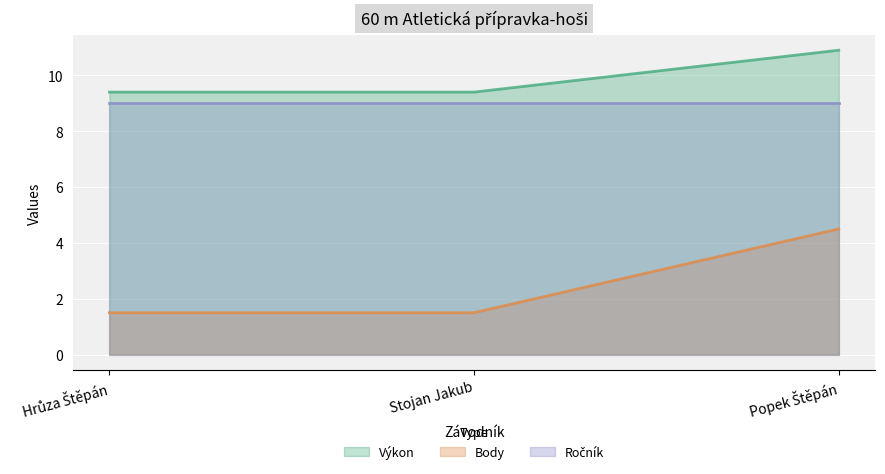

Does the chart display data point markers on the line(s)?

No